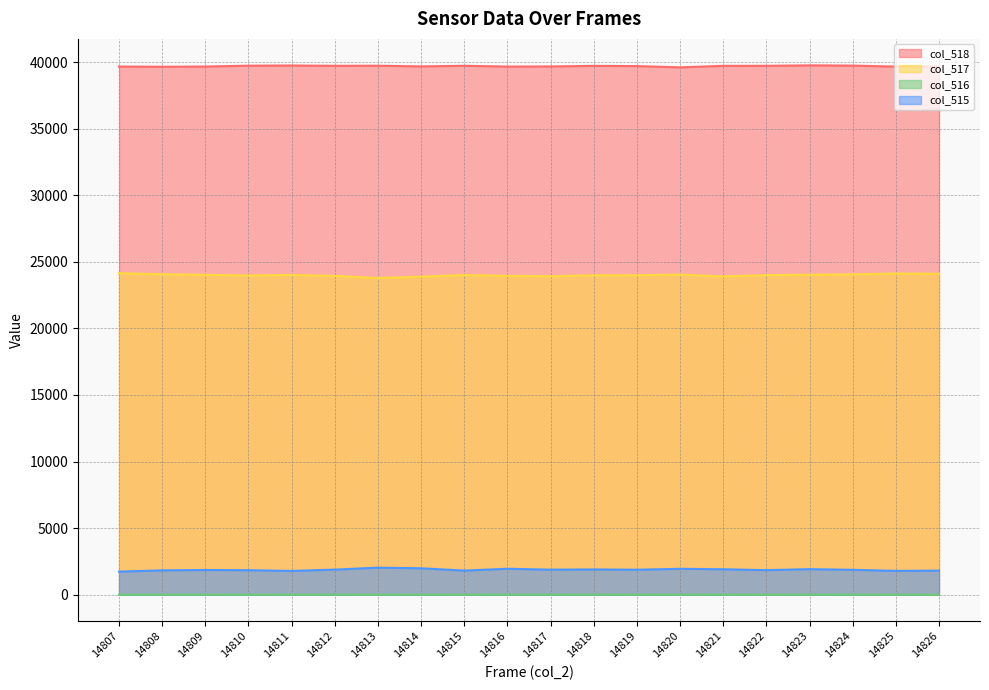

How many data points does each series have?

20